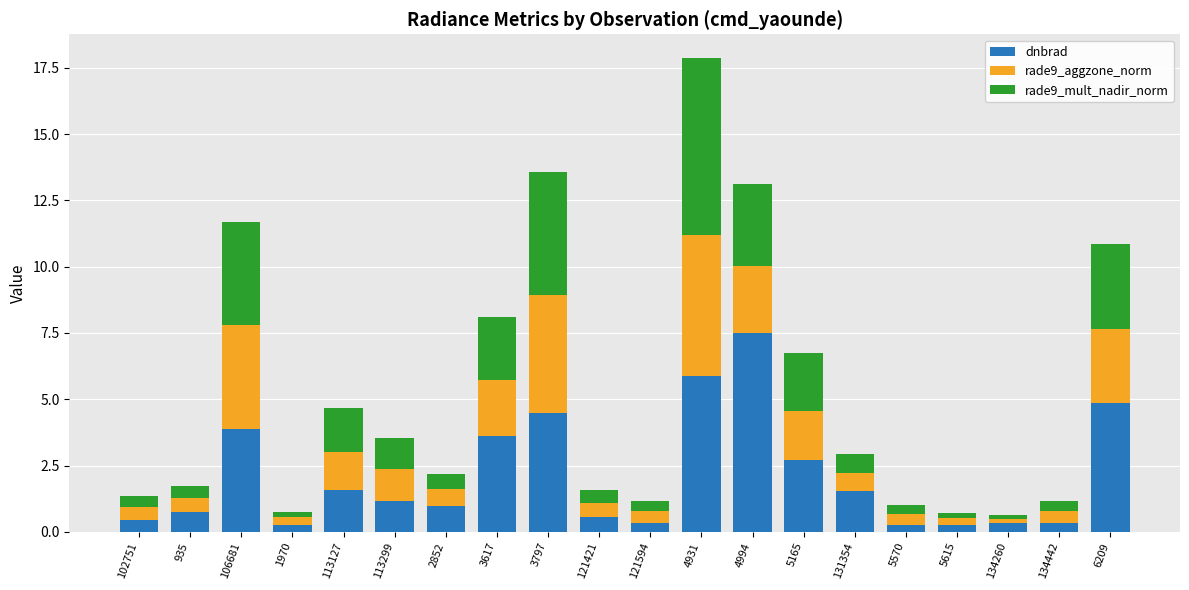

At which label does dnbrad reach its peak?

4994